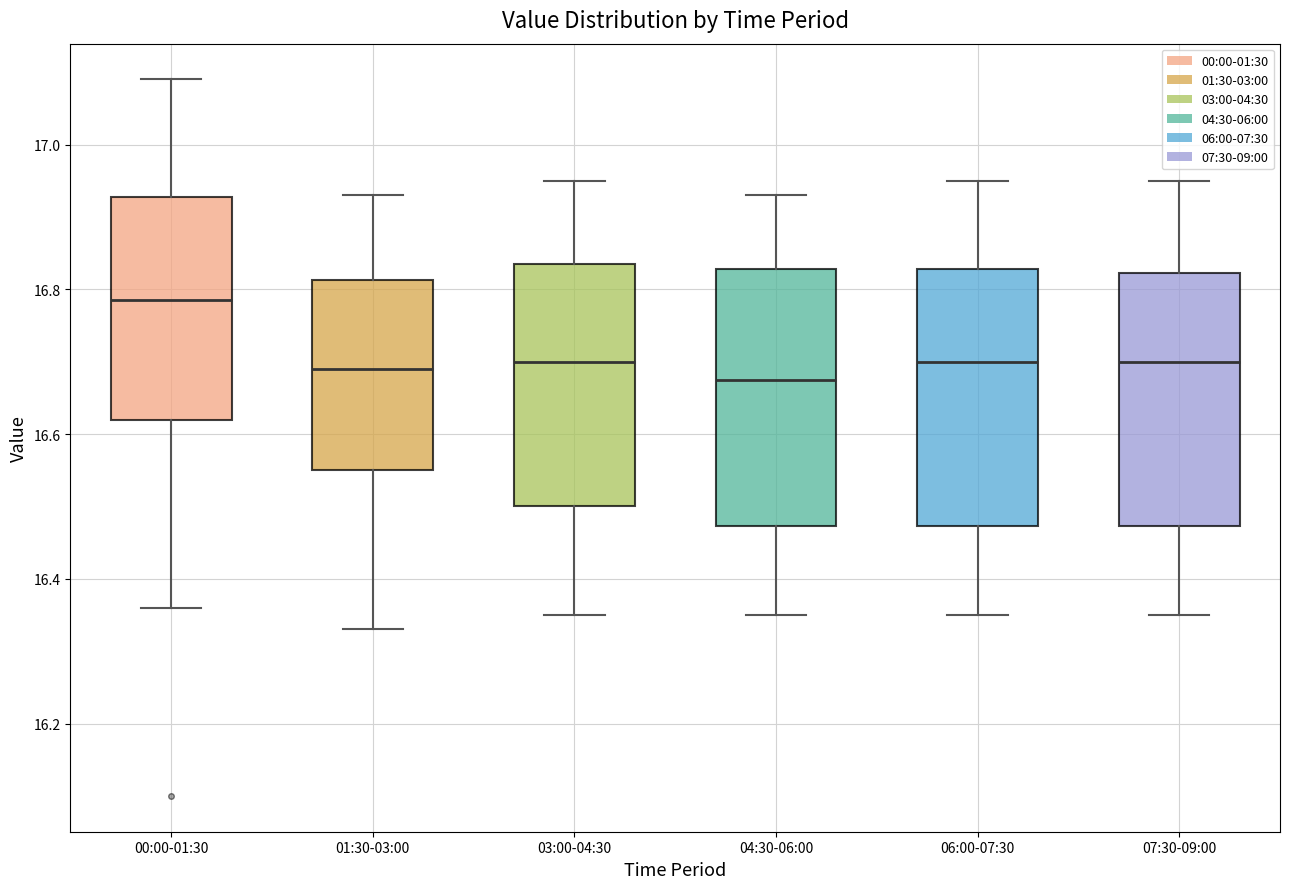

Reading left to right, transcribe this box plot: for each box, give where its median line is, the range the box spans, and where its two whiskers end, as read against the y-axis. The values are not printed on the chart, so give them approximately, as read against the axis.

00:00-01:30: median 16.78, box 16.62 to 16.92, whiskers 16.36 to 17.10
01:30-03:00: median 16.70, box 16.56 to 16.82, whiskers 16.34 to 16.94
03:00-04:30: median 16.70, box 16.50 to 16.84, whiskers 16.36 to 16.96
04:30-06:00: median 16.68, box 16.48 to 16.82, whiskers 16.36 to 16.94
06:00-07:30: median 16.70, box 16.48 to 16.82, whiskers 16.36 to 16.96
07:30-09:00: median 16.70, box 16.48 to 16.82, whiskers 16.36 to 16.96